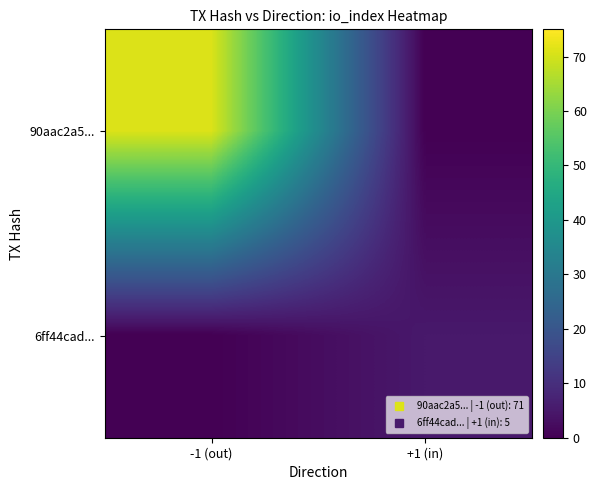

What is the difference between the highest and lowest values at -1 (out)?

71